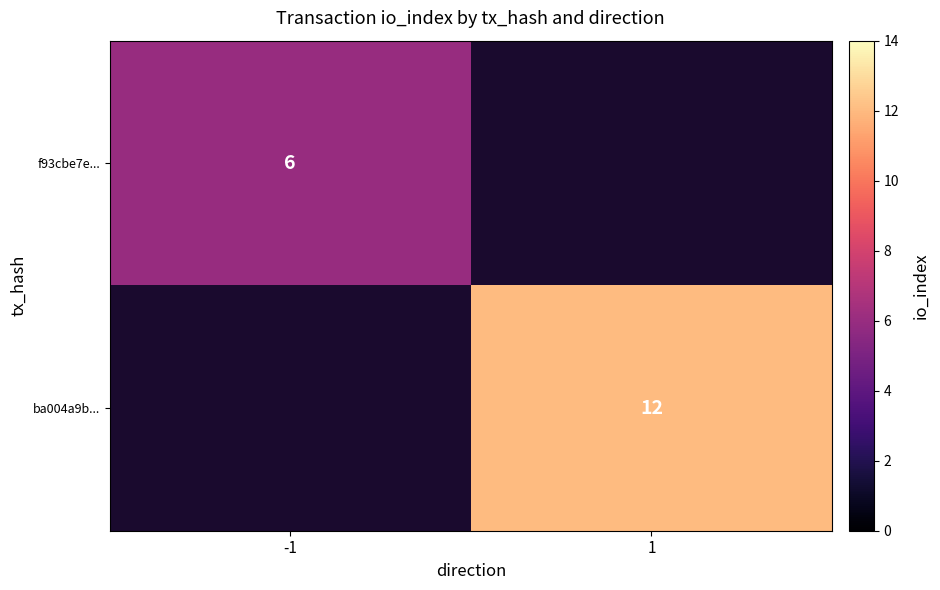

Is it true that ba004a9b... equals 12 at 1?

True